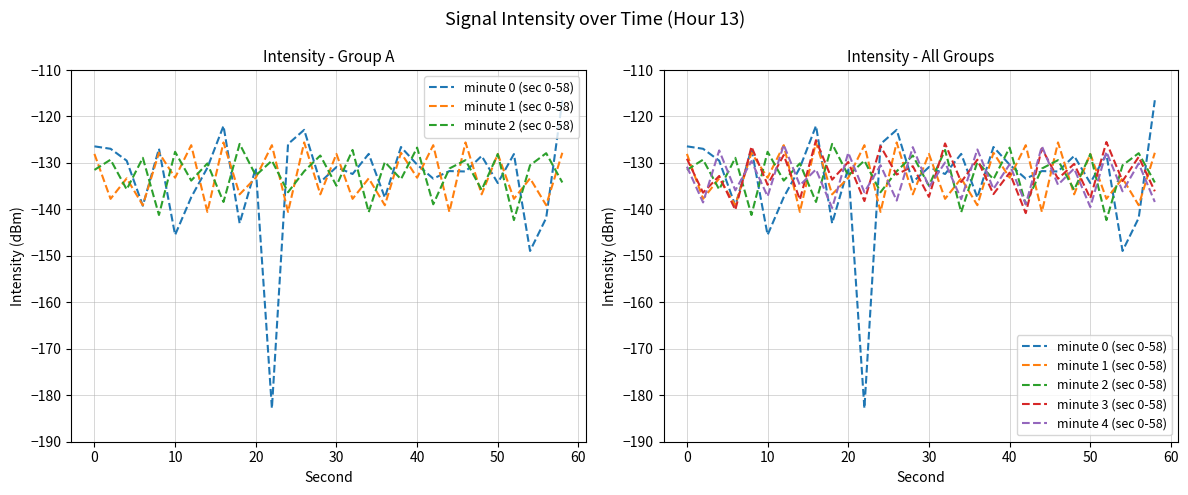

Which series changed the most between 9 and 10?

minute 0 (sec 0-58)